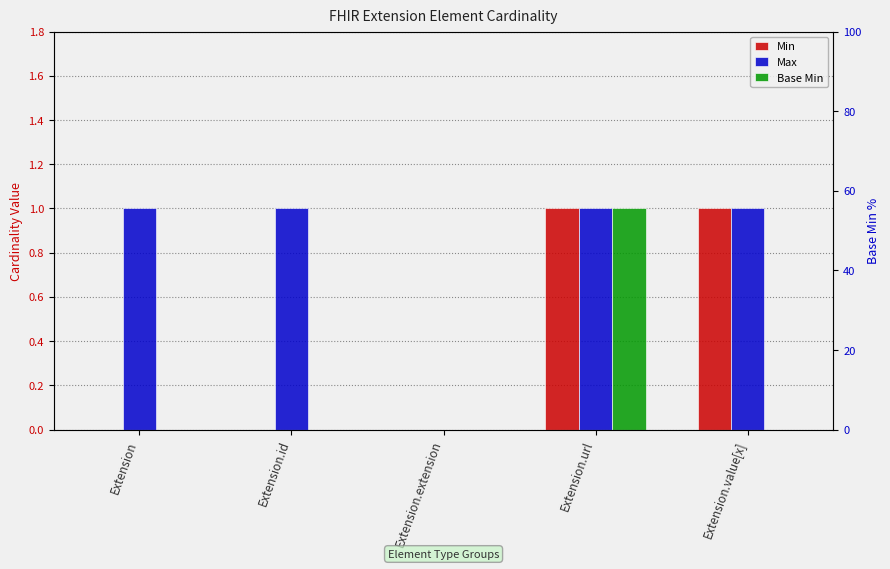

What is the sum of the Min values at Extension.id and Extension.value[x]?

1